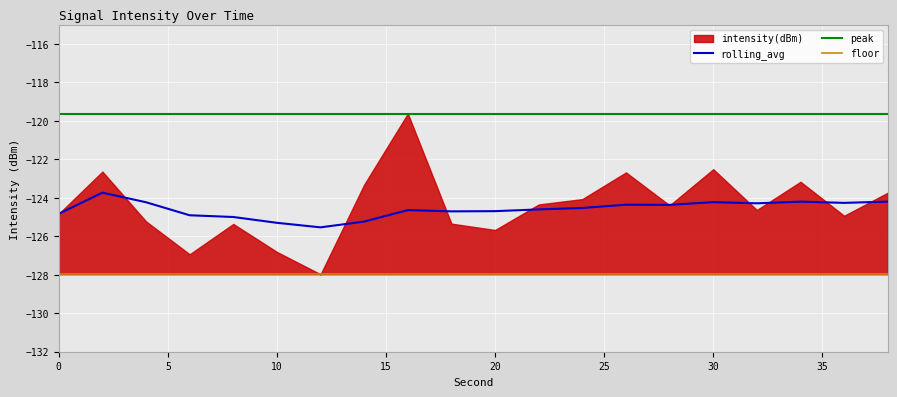

True or false: peak has a value of -78.0 at 36.

False